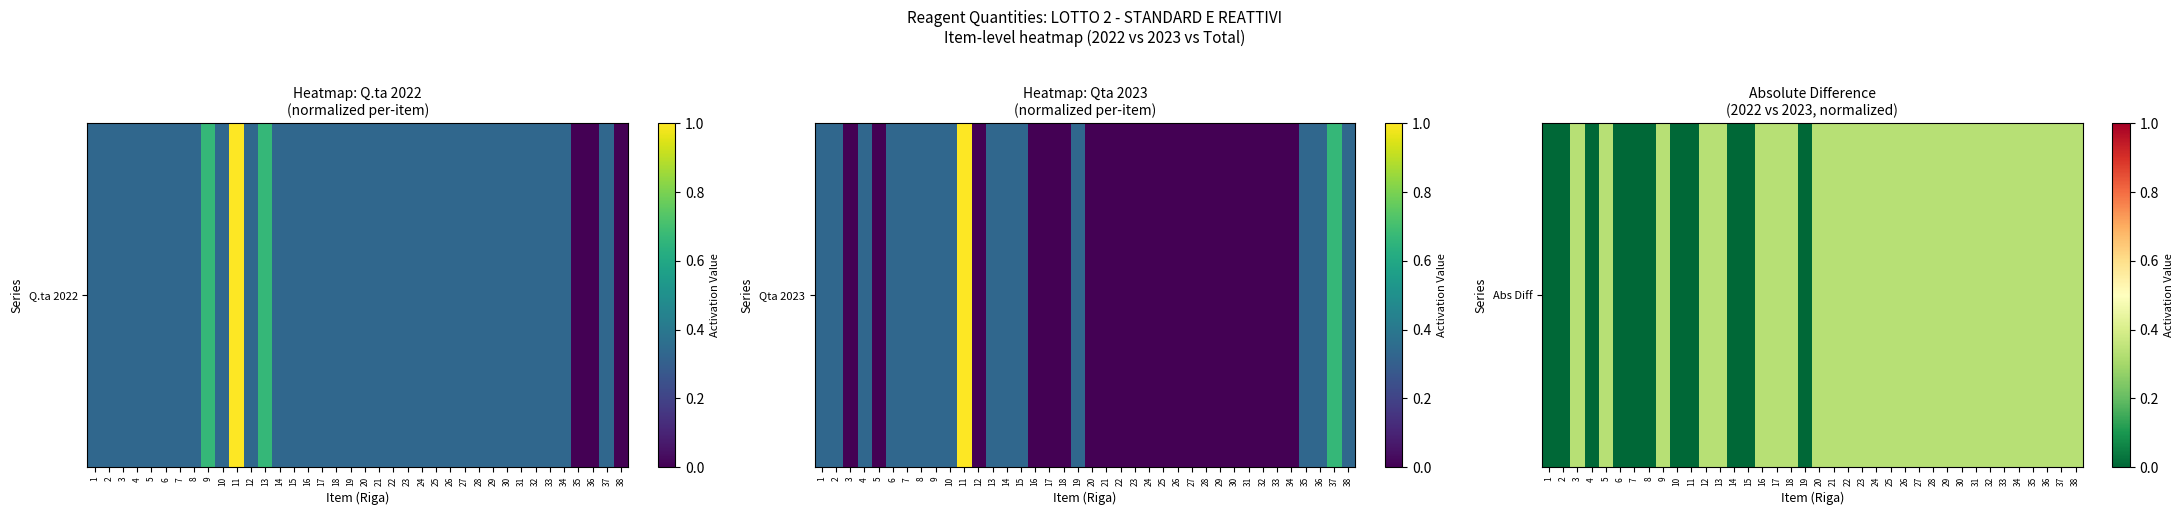

Between 30 and 21, which is larger?

30